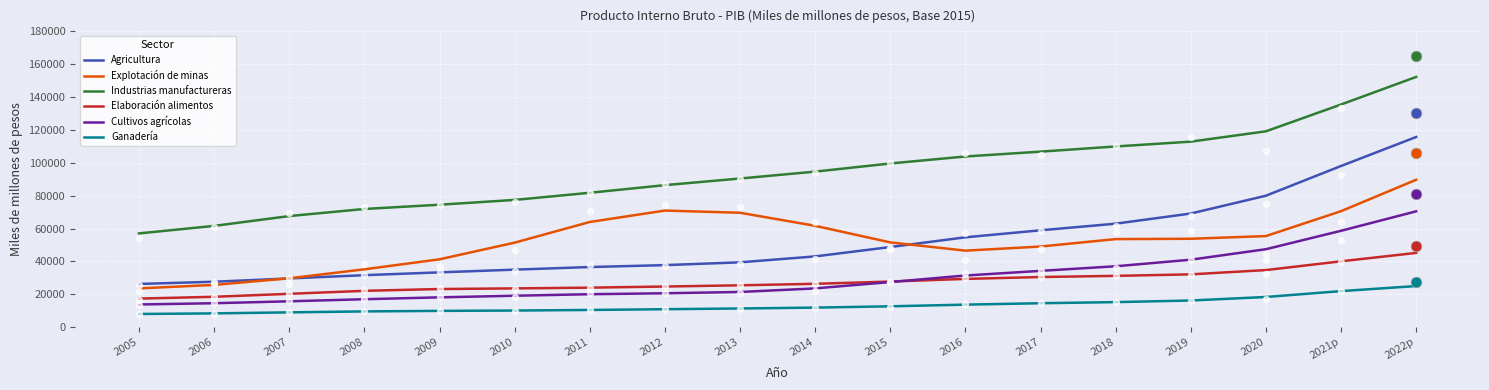

Which series reaches the maximum Y coordinate?

Industrias manufactureras